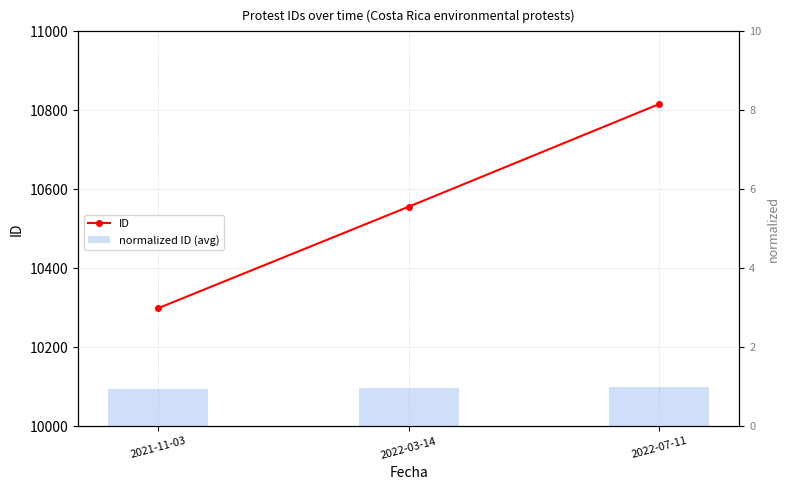

Read the normalized ID (avg) value at 2022-03-14.

1.0